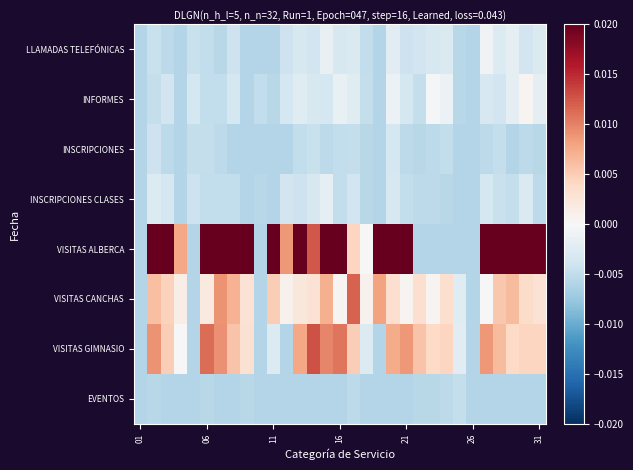

Which series has the largest range (max minus min)?

VISITAS ALBERCA